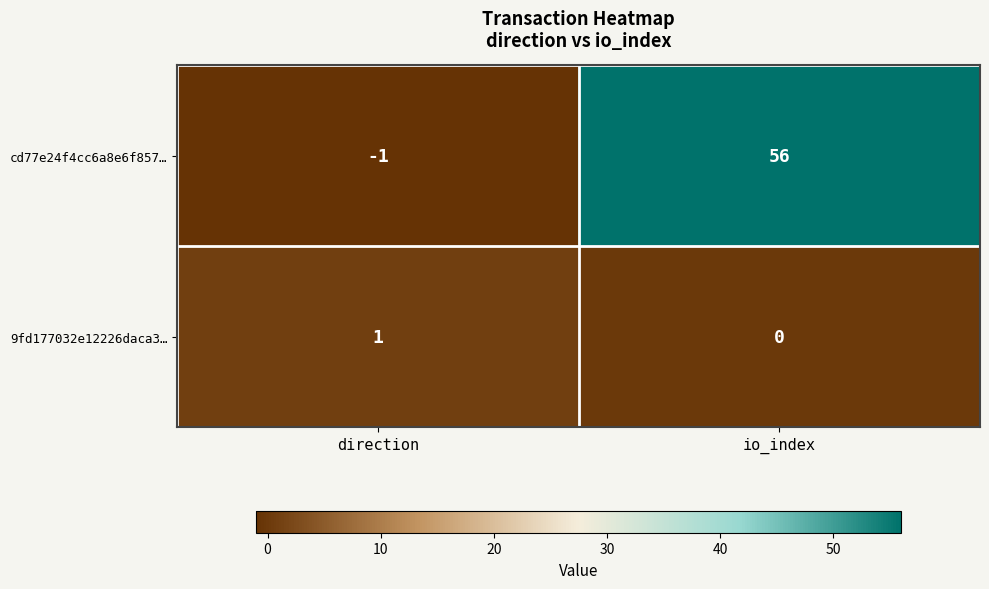

List the series in order of their peak value, lowest first.

9fd177032e12226daca3…, cd77e24f4cc6a8e6f857…